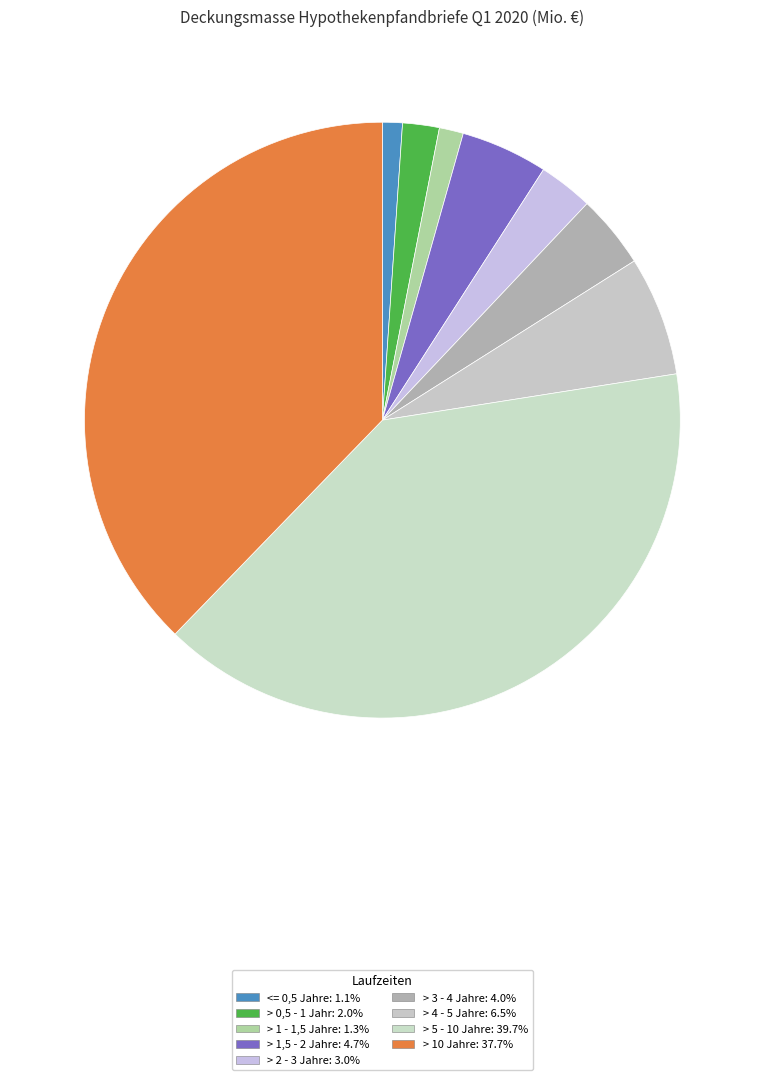

To the nearest percent, what is the difference between the largest and smallest slice percentages?

39%